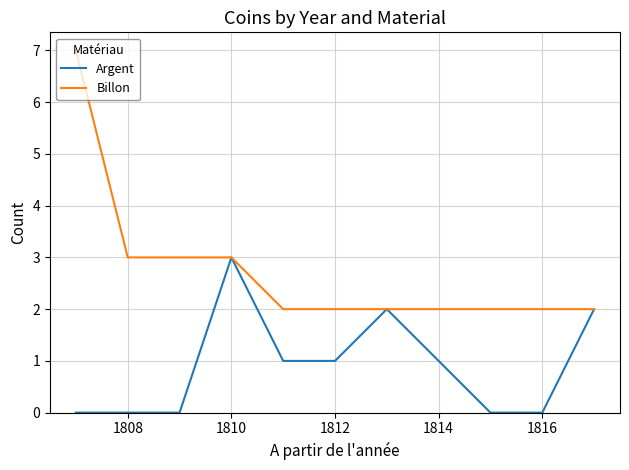

Which series has the largest total across all categories?

Billon